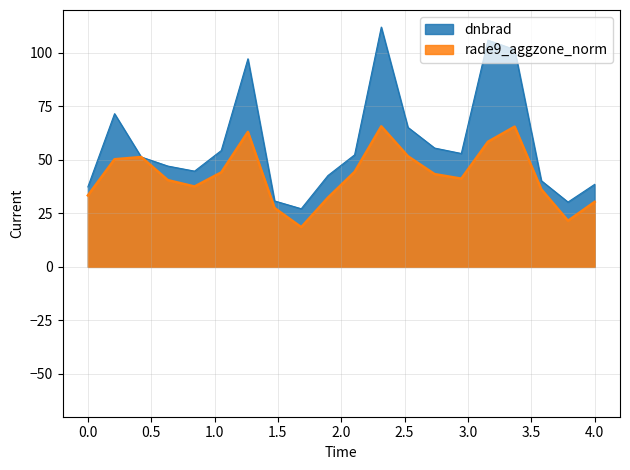

Is it true that dnbrad equals 18.4 at 0.0?

False